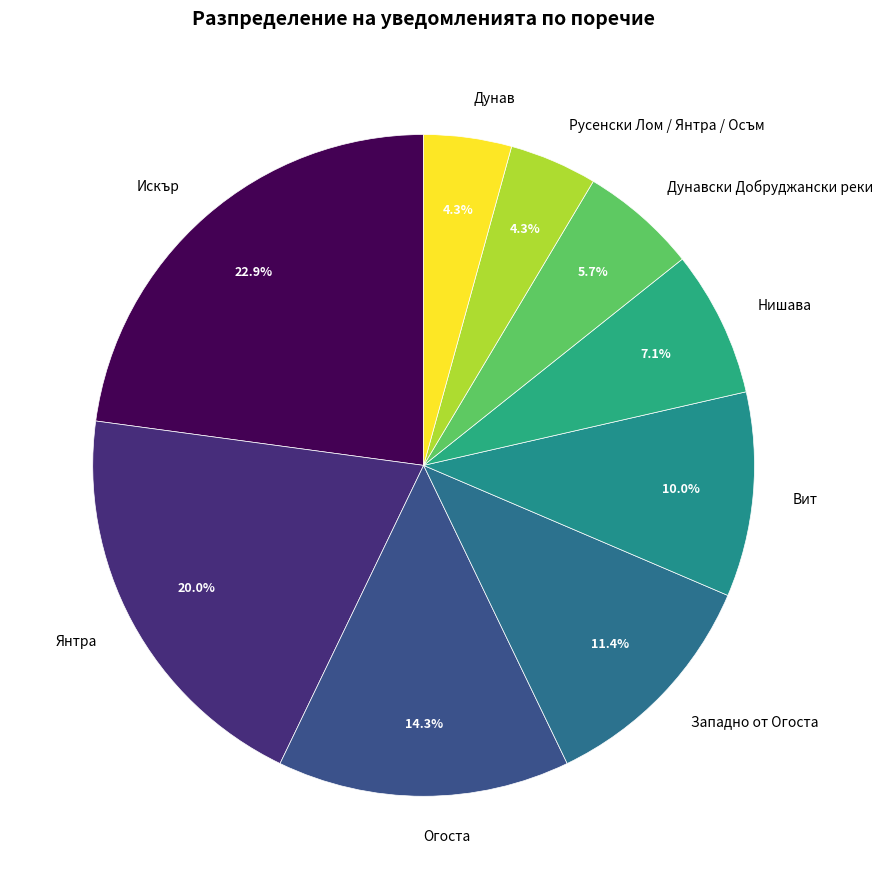

Which slice is the largest?

Искър